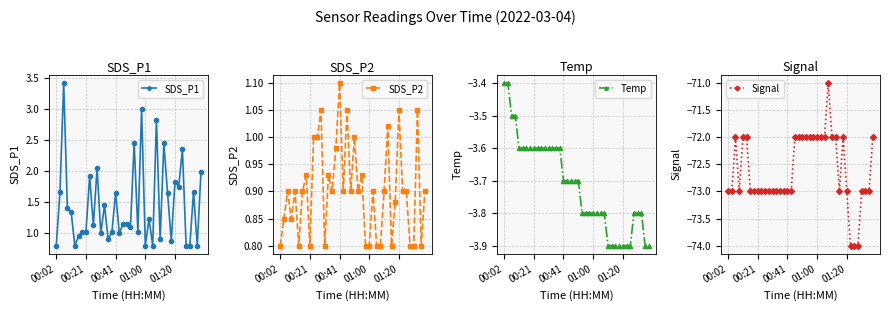

What is the label of the 11th point from the left?

10